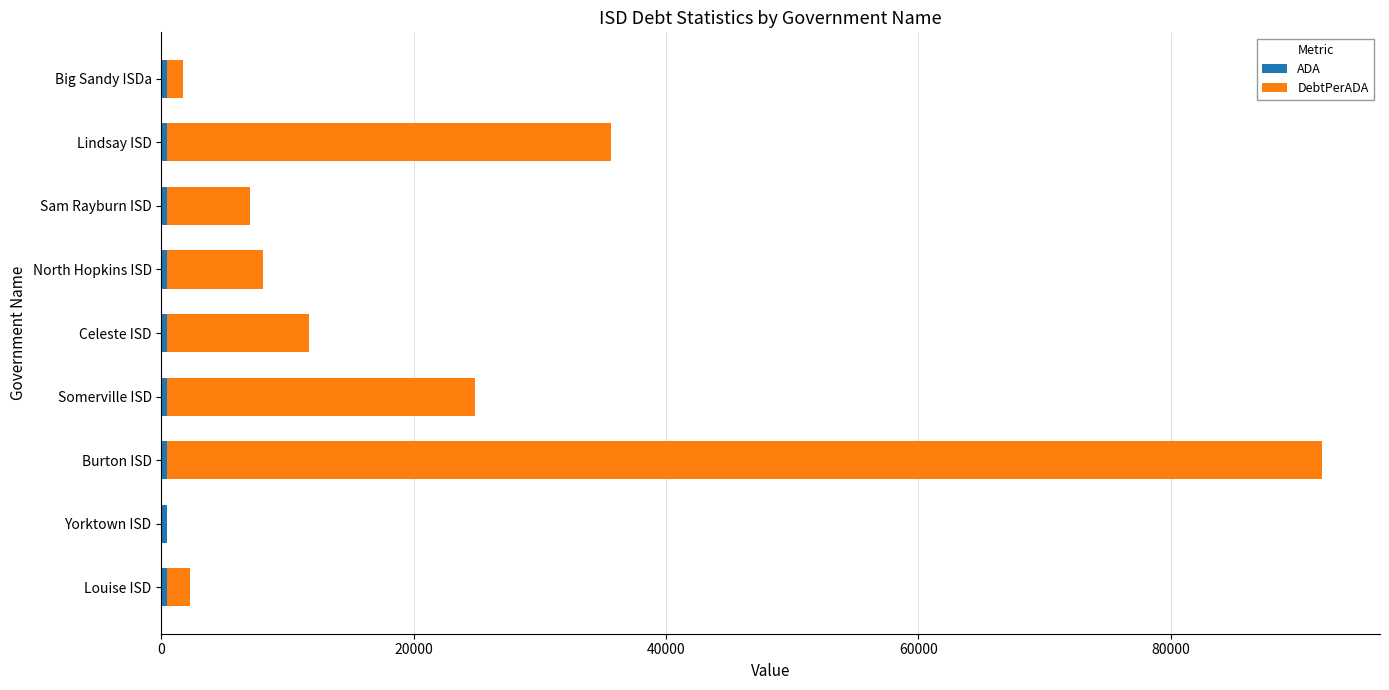

At which category is the sum across all series the highest?

Burton ISD